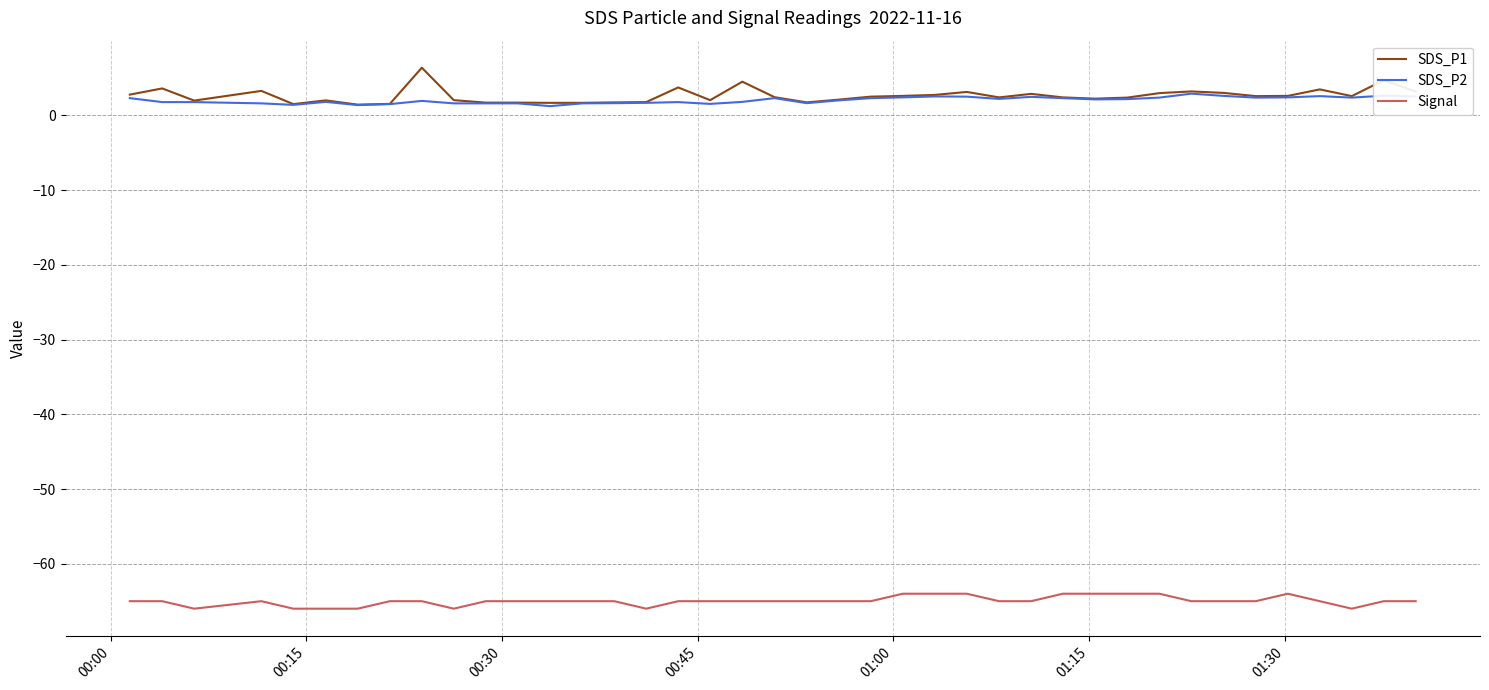

True or false: SDS_P2 and Signal intersect in this chart.

False